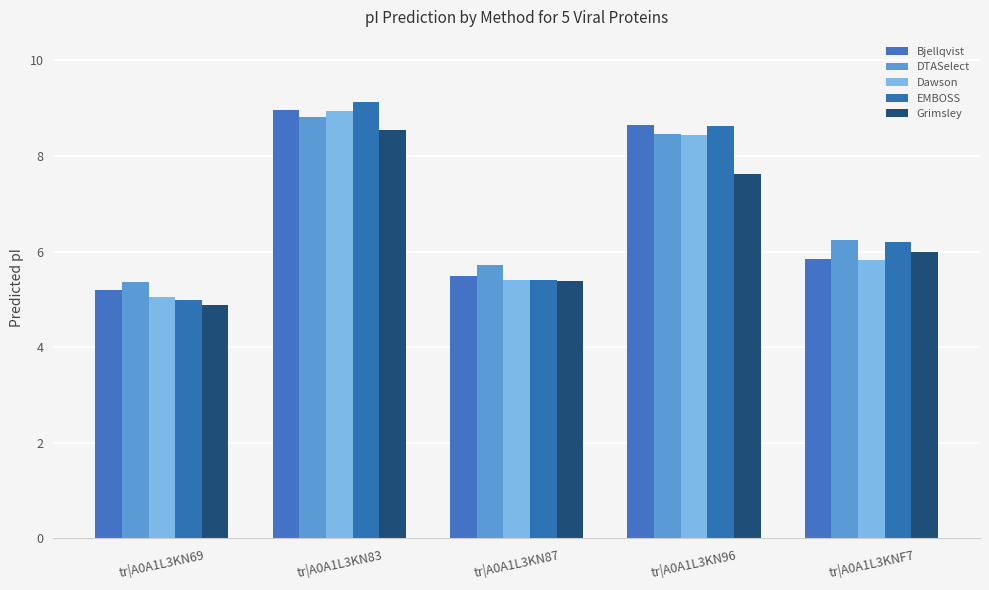

Reading right to left, list all the values displayed in this chart.

Bjellqvist: tr|A0A1L3KNF7=5.9	tr|A0A1L3KN96=8.7	tr|A0A1L3KN87=5.5	tr|A0A1L3KN83=9.0	tr|A0A1L3KN69=5.2
DTASelect: tr|A0A1L3KNF7=6.2	tr|A0A1L3KN96=8.4	tr|A0A1L3KN87=5.7	tr|A0A1L3KN83=8.8	tr|A0A1L3KN69=5.4
Dawson: tr|A0A1L3KNF7=5.8	tr|A0A1L3KN96=8.4	tr|A0A1L3KN87=5.4	tr|A0A1L3KN83=8.9	tr|A0A1L3KN69=5.1
EMBOSS: tr|A0A1L3KNF7=6.2	tr|A0A1L3KN96=8.6	tr|A0A1L3KN87=5.4	tr|A0A1L3KN83=9.1	tr|A0A1L3KN69=5.0
Grimsley: tr|A0A1L3KNF7=6.0	tr|A0A1L3KN96=7.6	tr|A0A1L3KN87=5.4	tr|A0A1L3KN83=8.6	tr|A0A1L3KN69=4.9